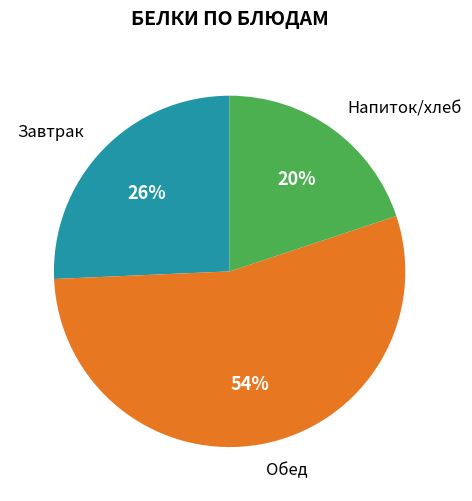

How many segments does this pie chart have?

3